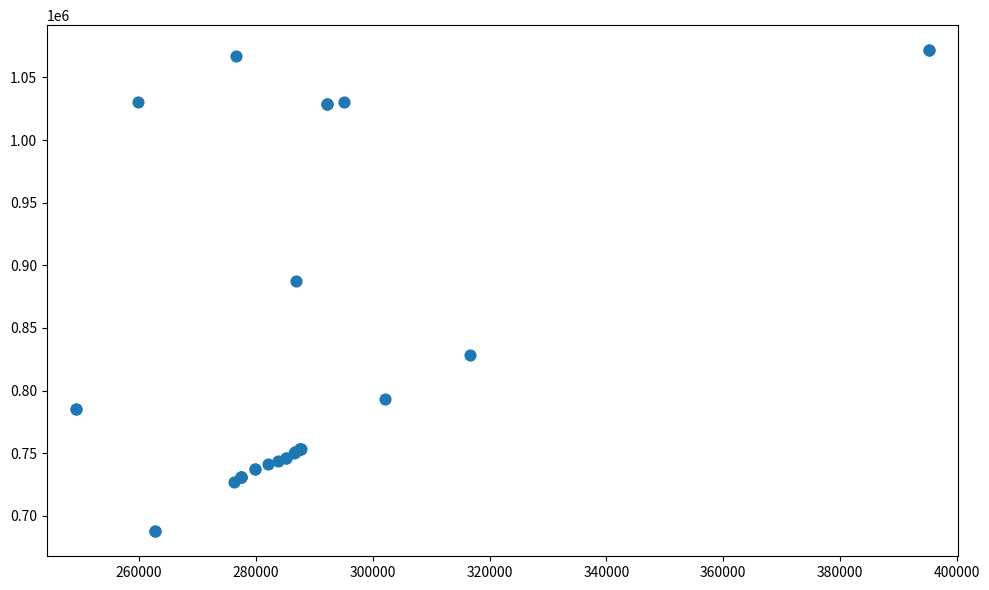

What Y value in the scatter plot is closest to 879695?

887669